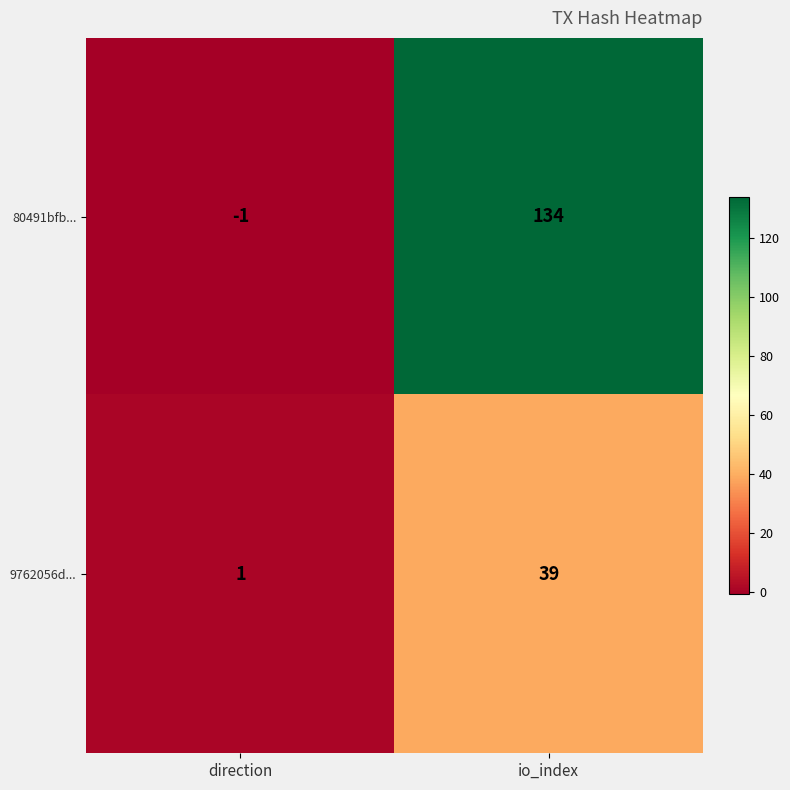

Reading left to right, what are all the values shown in this chart?

80491bfb...: direction=-1	io_index=134
9762056d...: direction=1	io_index=39